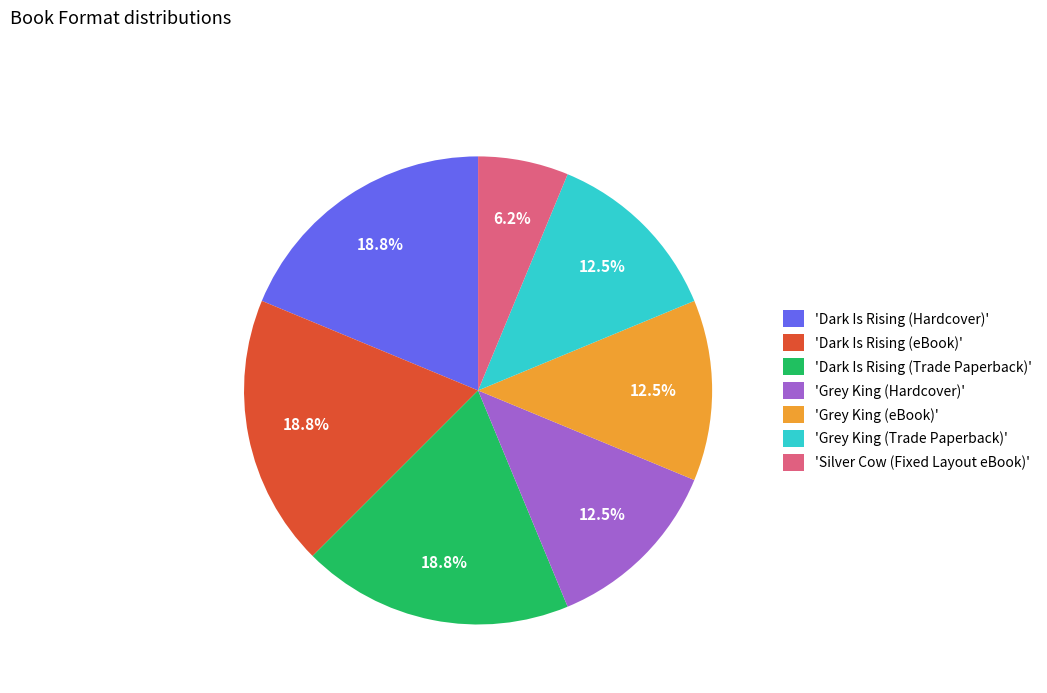

What is the ratio of the value at 'Grey King (eBook)' to the value at 'Dark Is Rising (Hardcover)'?

0.7